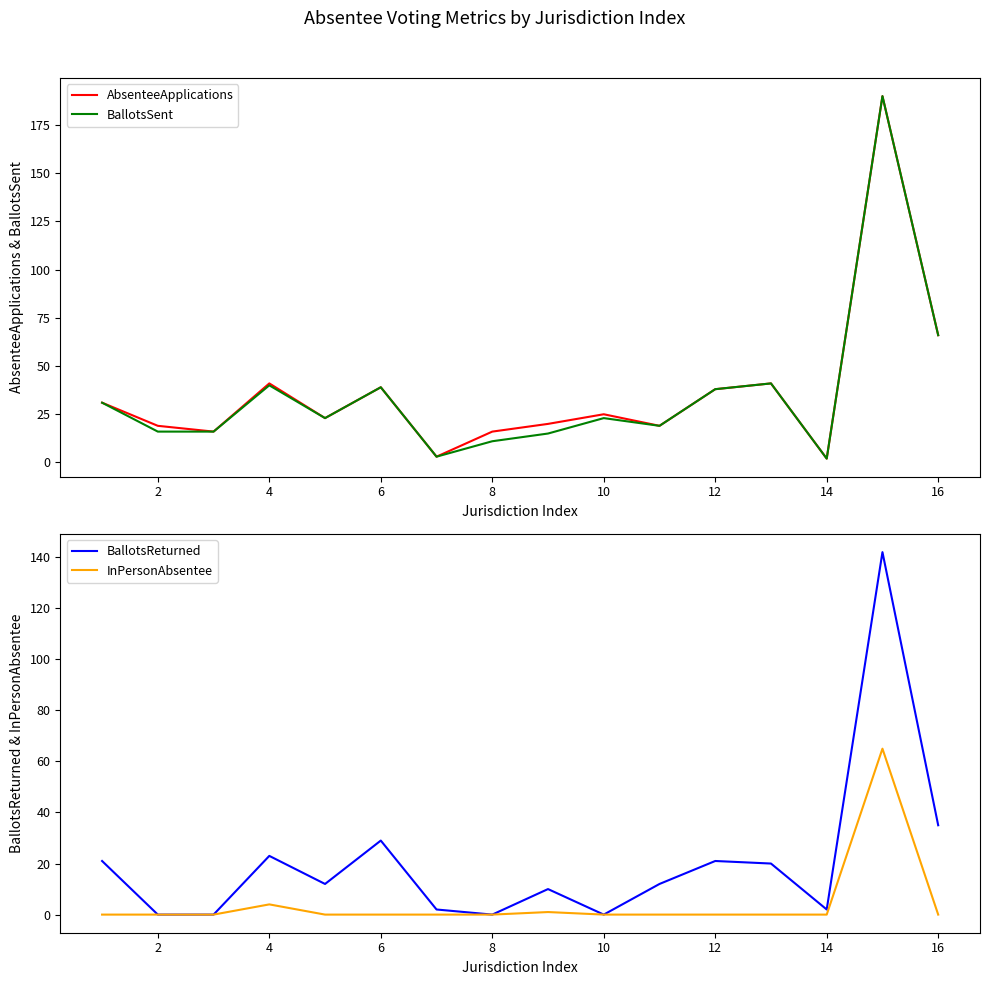

What are all the series names shown in the legend?

AbsenteeApplications, BallotsSent, BallotsReturned, InPersonAbsentee